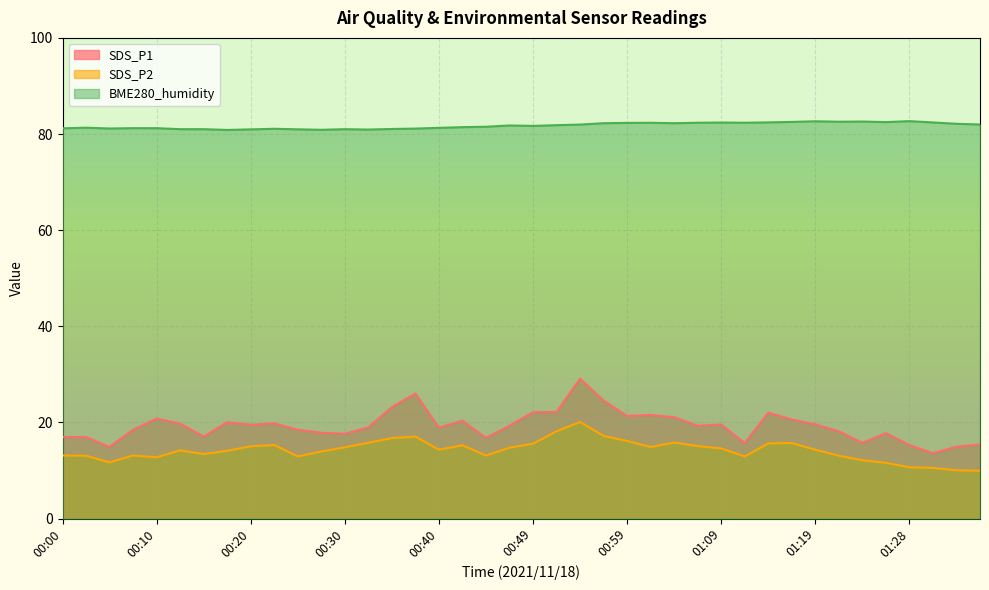

At how many categories does at least one series exceed 24?

40